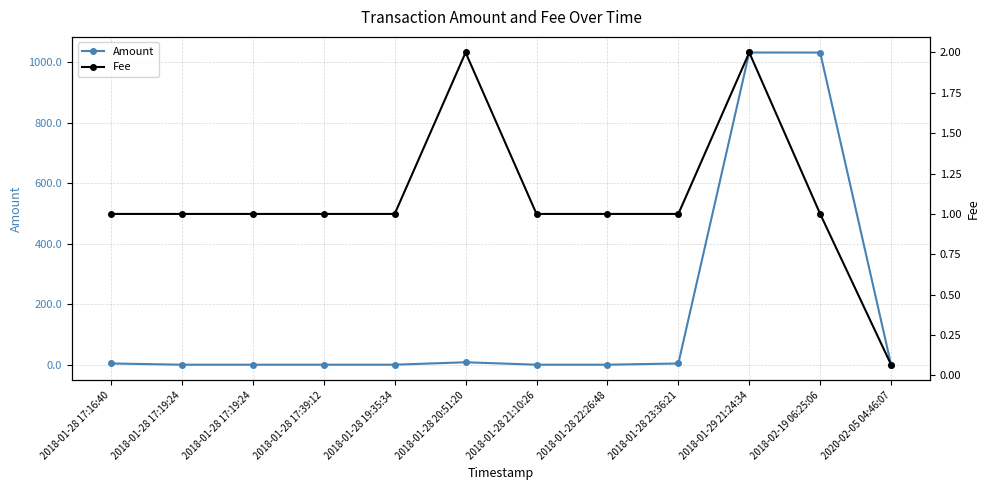

What is the sum of all Fee values?

13.1